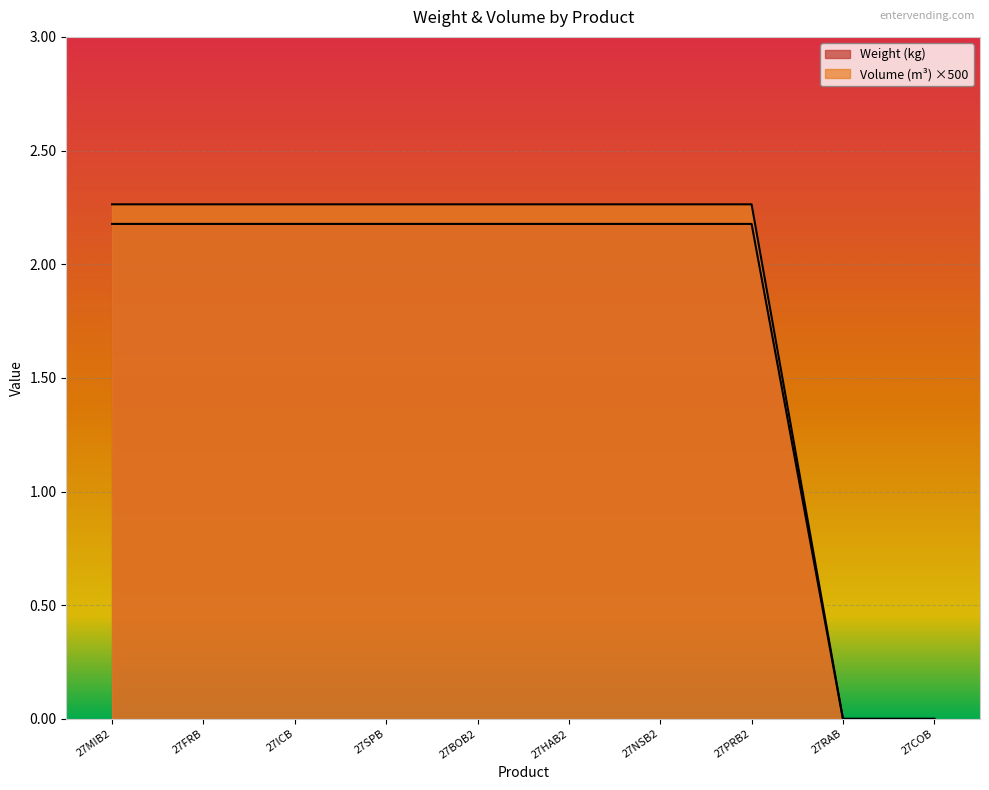

How many lines are shown in the chart?

2